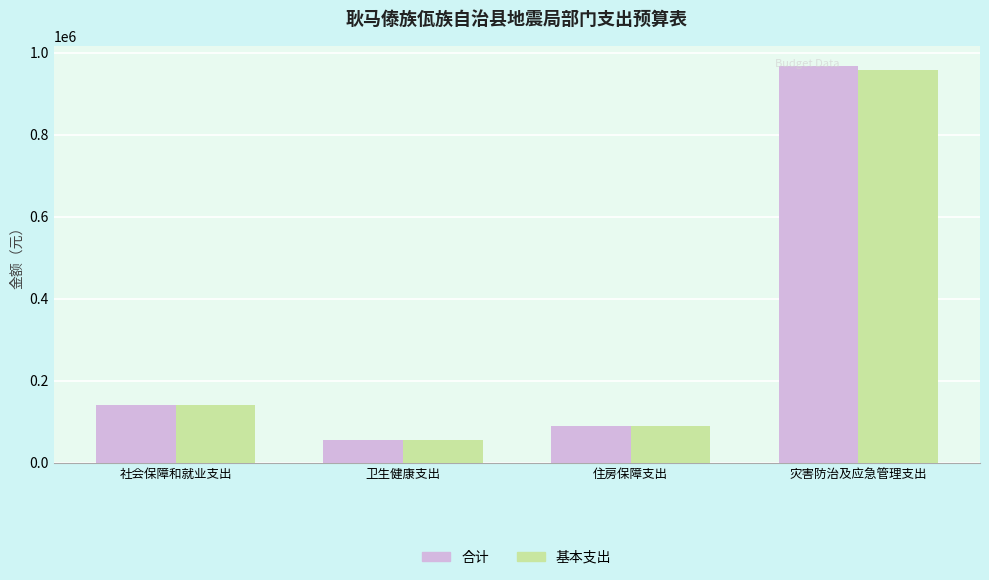

How many distinct data groups are displayed?

2